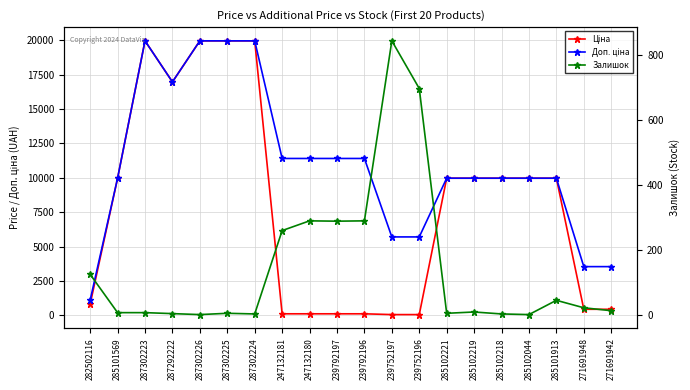

Where is Залишок nearest to the value 423?

247132180